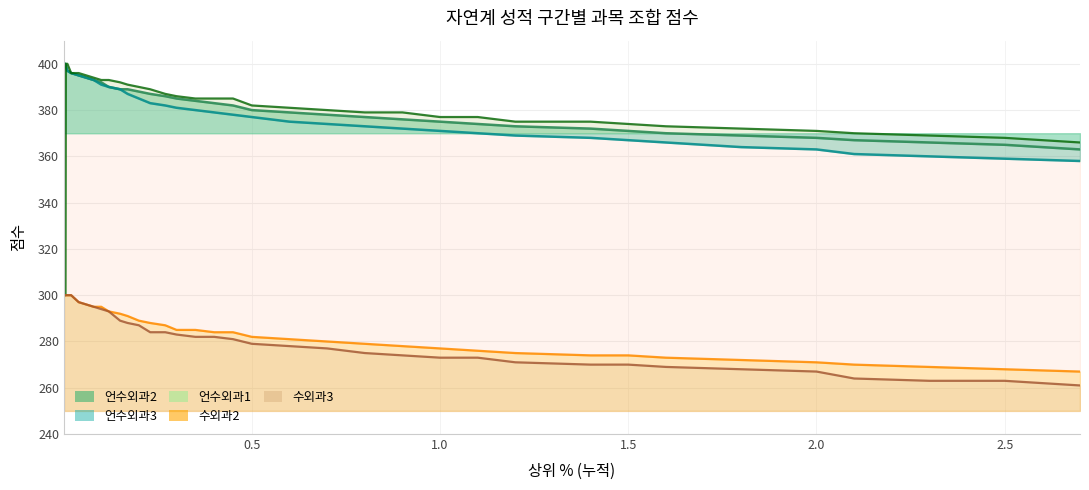

What is the minimum value shown in the chart?

261